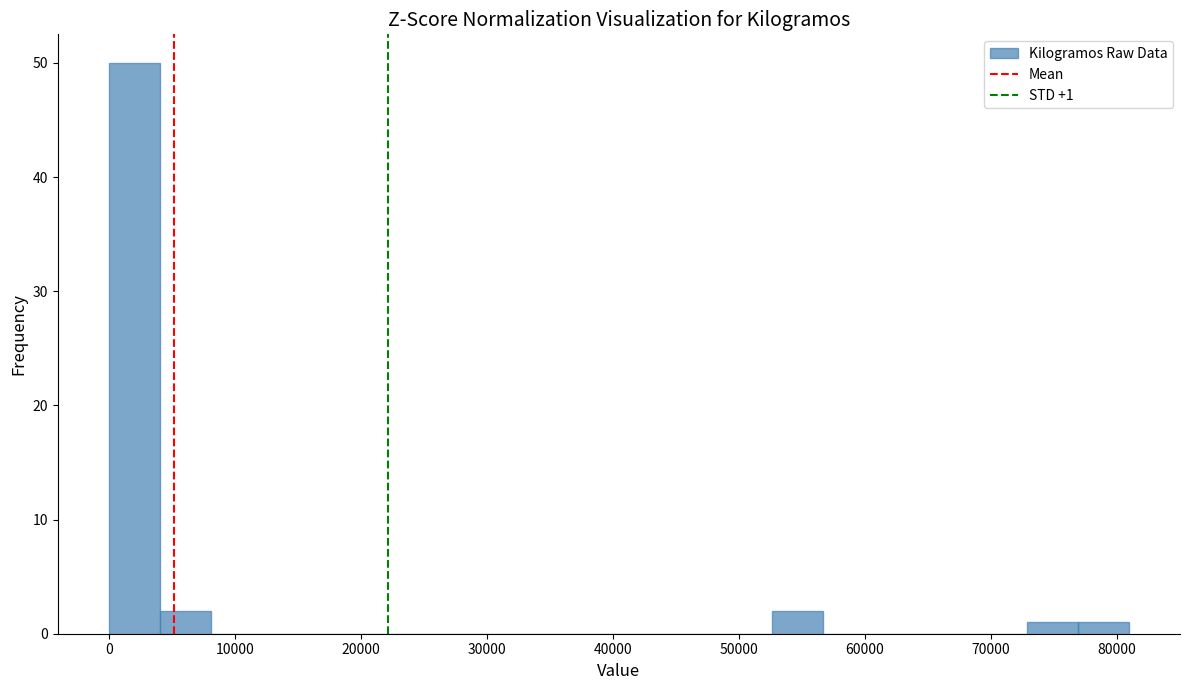

Which range on the x-axis has the tallest bar?

0 to 4000